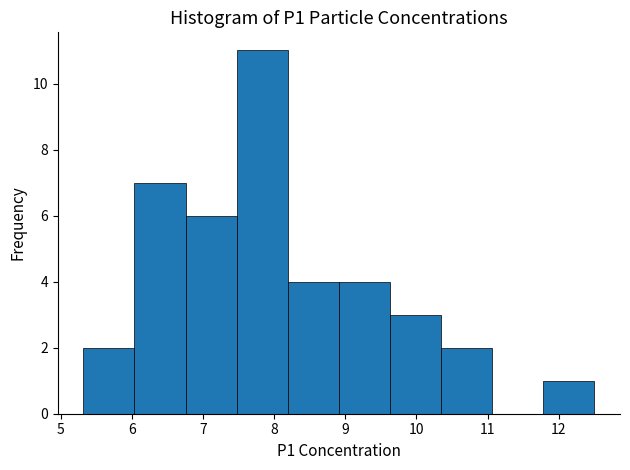

Which range on the x-axis has the tallest bar?

7.5 to 8.2